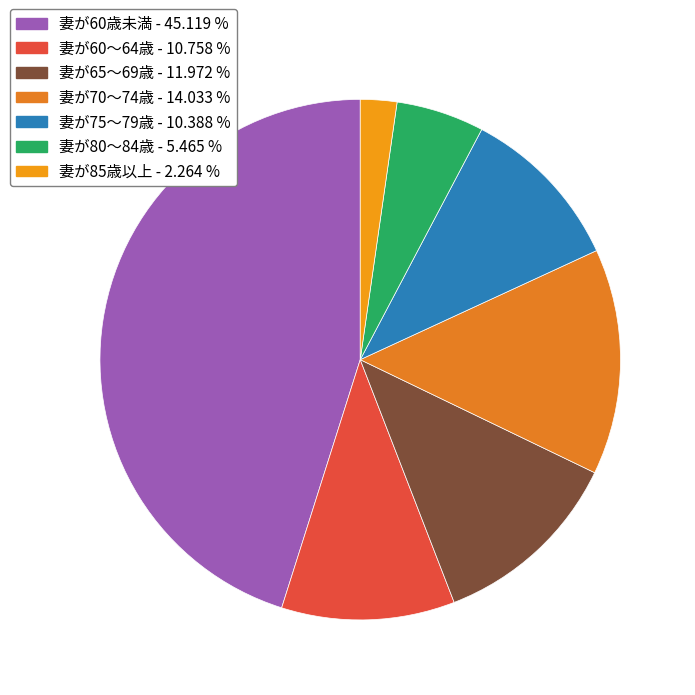

Between 妻が60～64歳 and 妻が60歳未満, which is larger?

妻が60歳未満